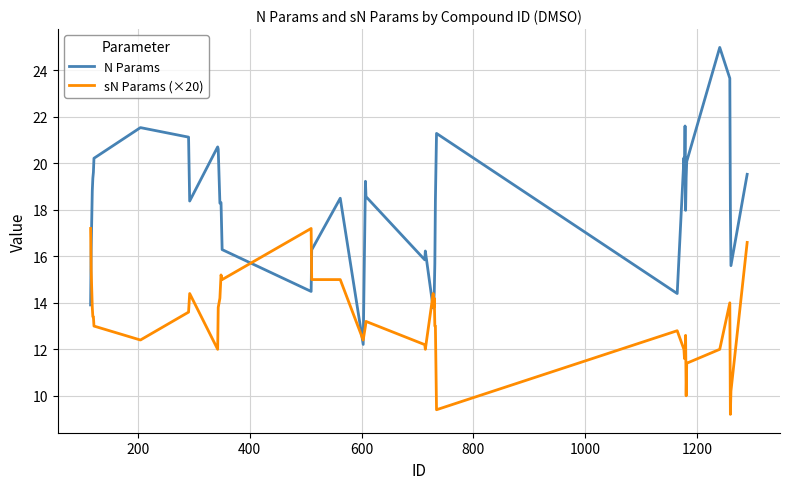

List the series in order of their peak value, lowest first.

sN Params (×20), N Params